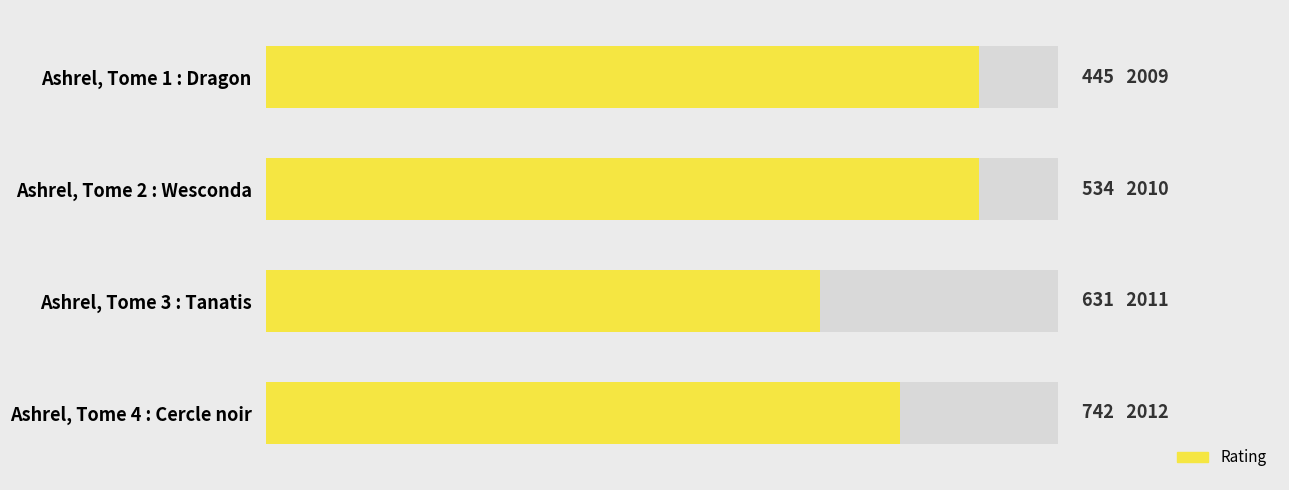

What is the smallest value displayed?

7